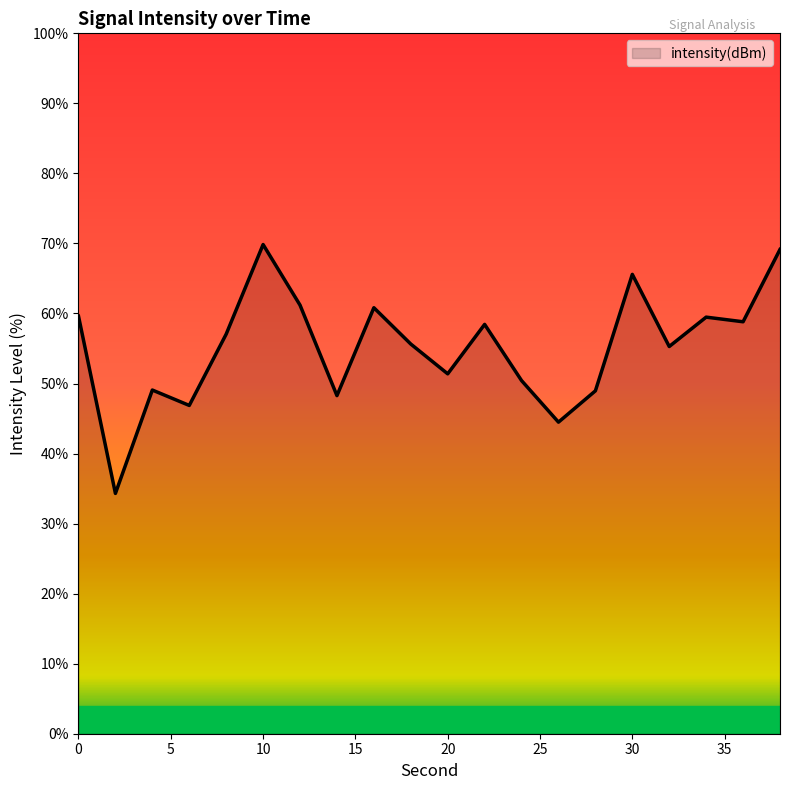

True or false: the data has more than 0 interior local peaks.

True